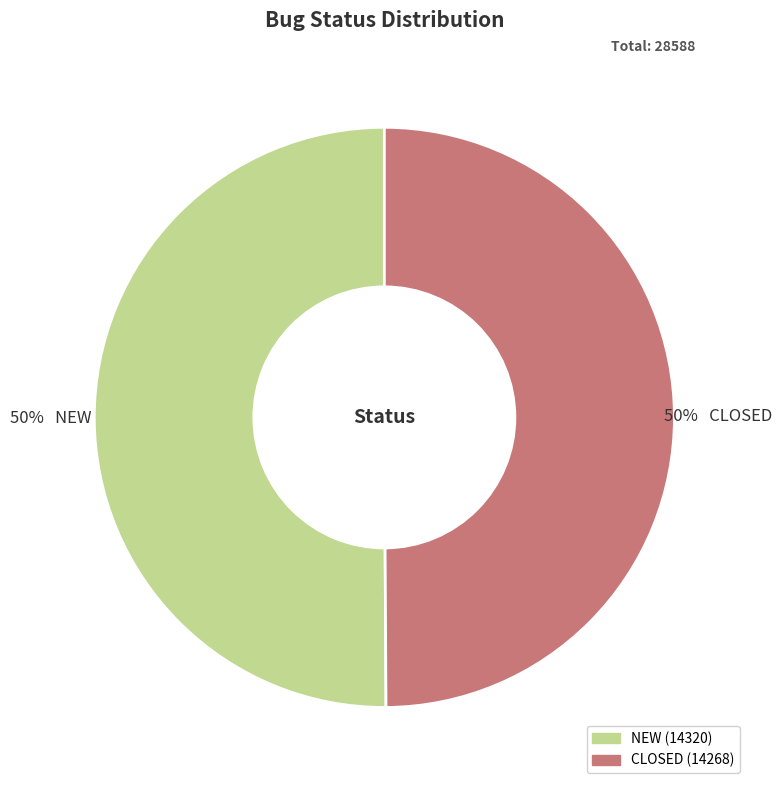

Do CLOSED and NEW together represent more than half of the pie?

Yes